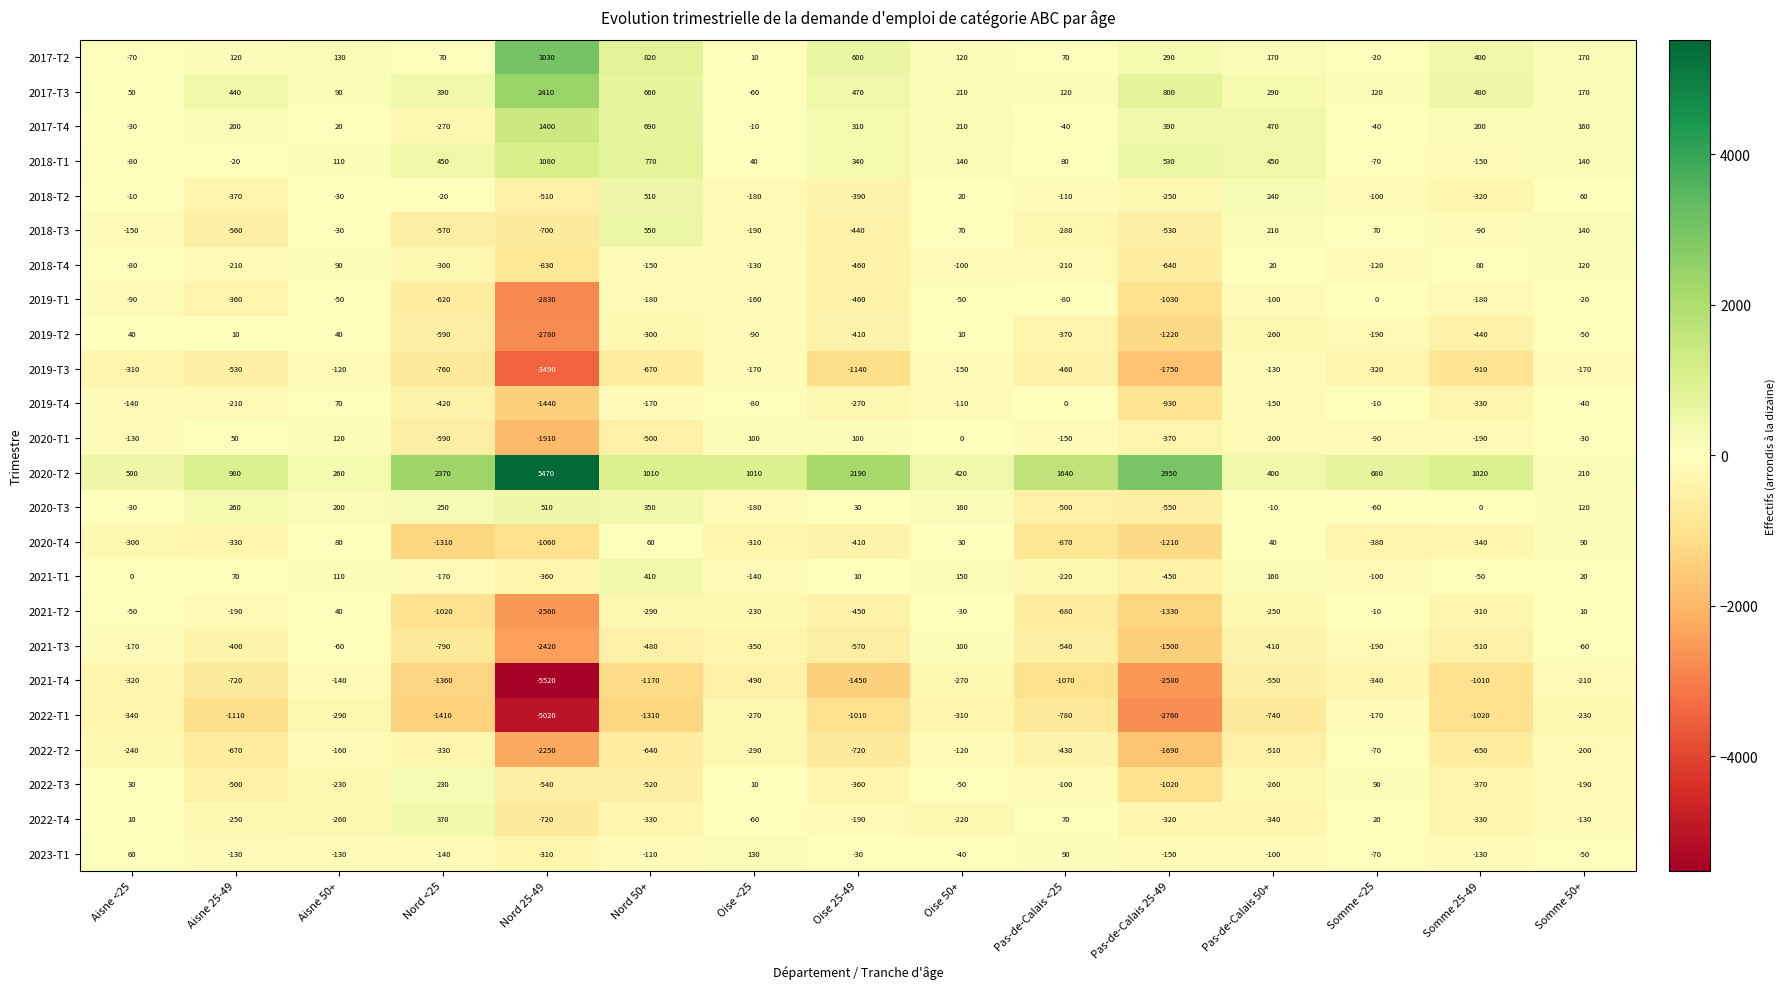

What is the highest value of the 2017-T3 series?

2410